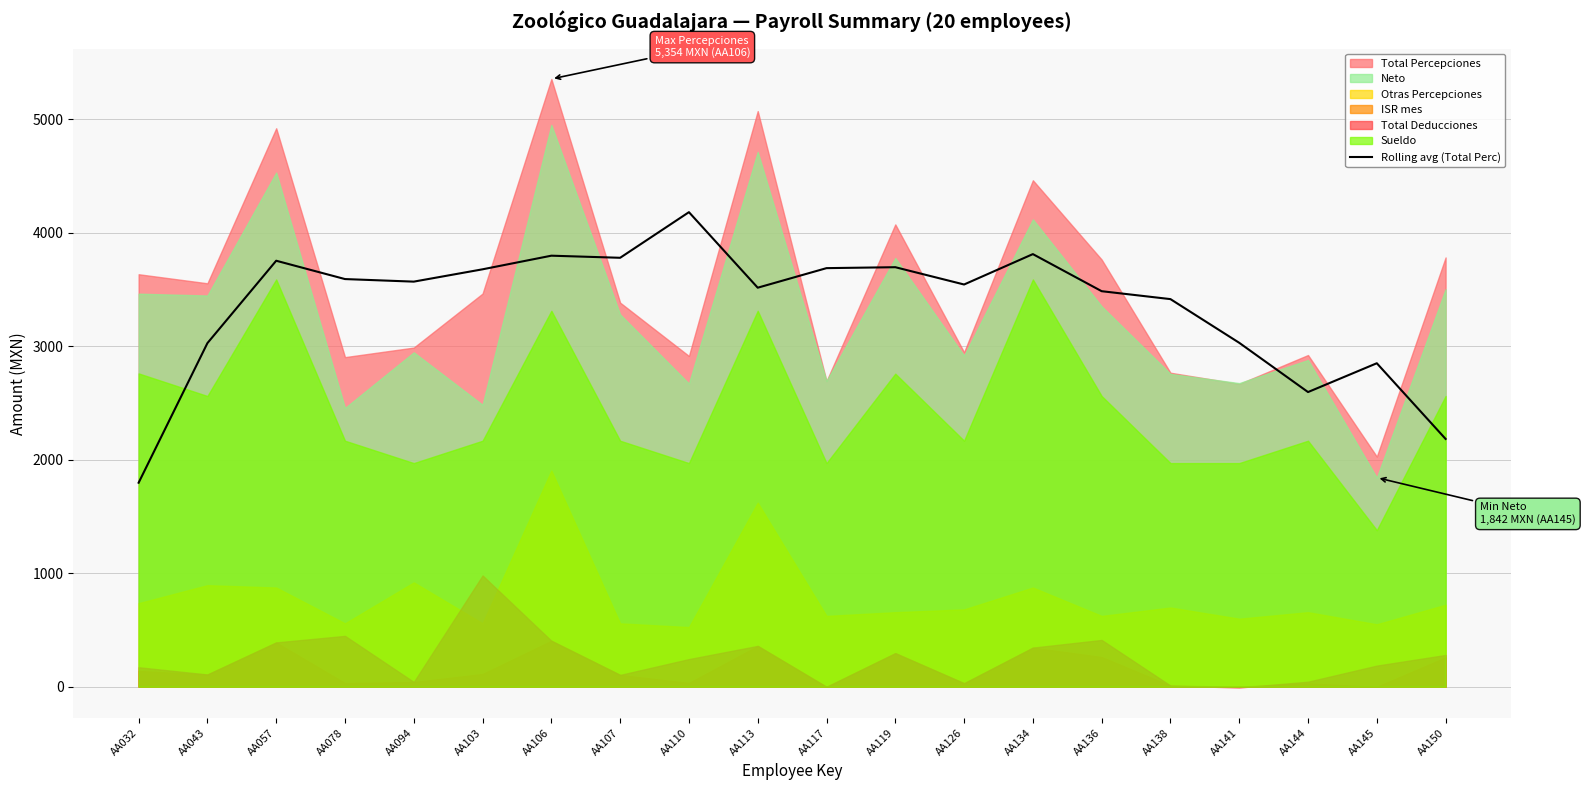

Where is the first local minimum?

AA094